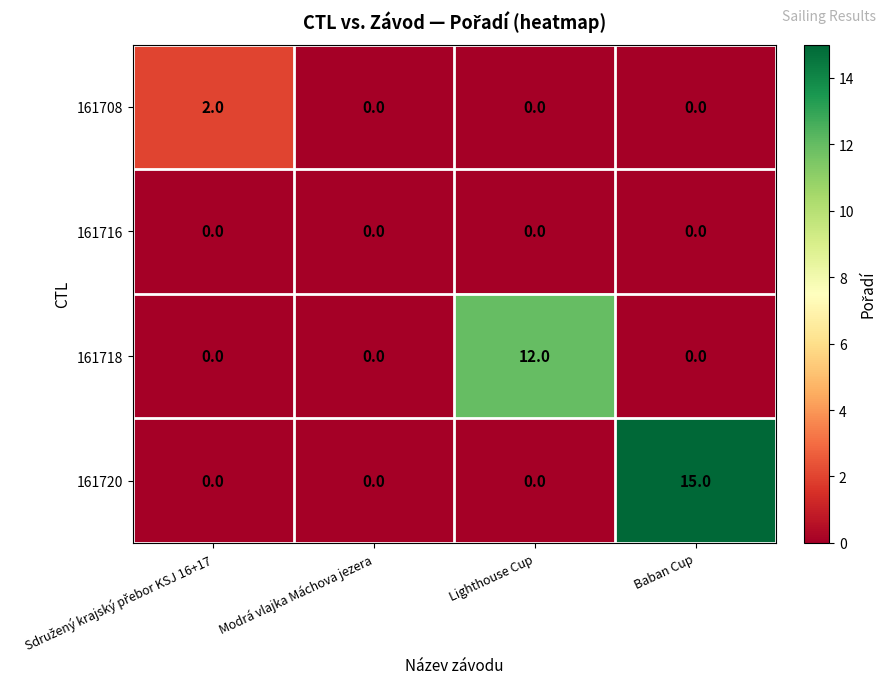

What is the difference between the maximum and minimum values in the 161720 series?

15